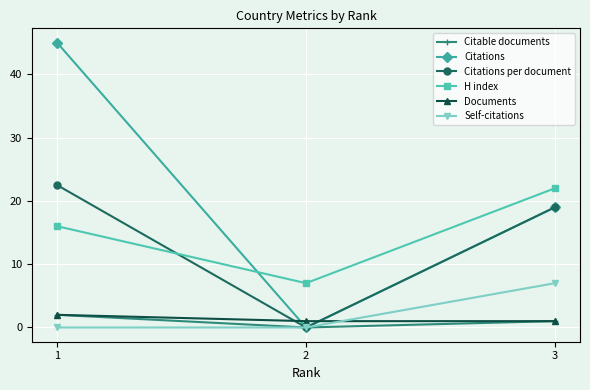

List the labels in order of Citable documents value, largest first.

1, 3, 2